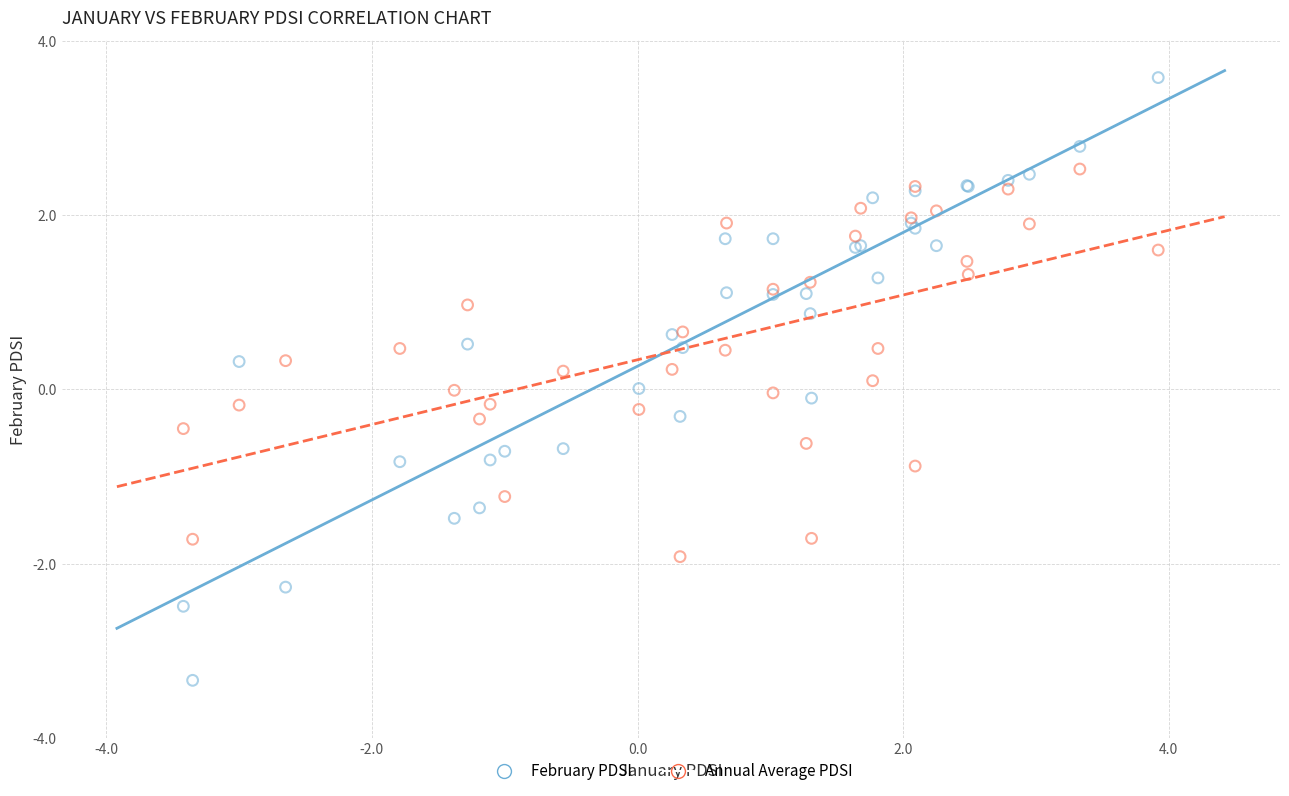

Which series contains the highest Y value?

February PDSI